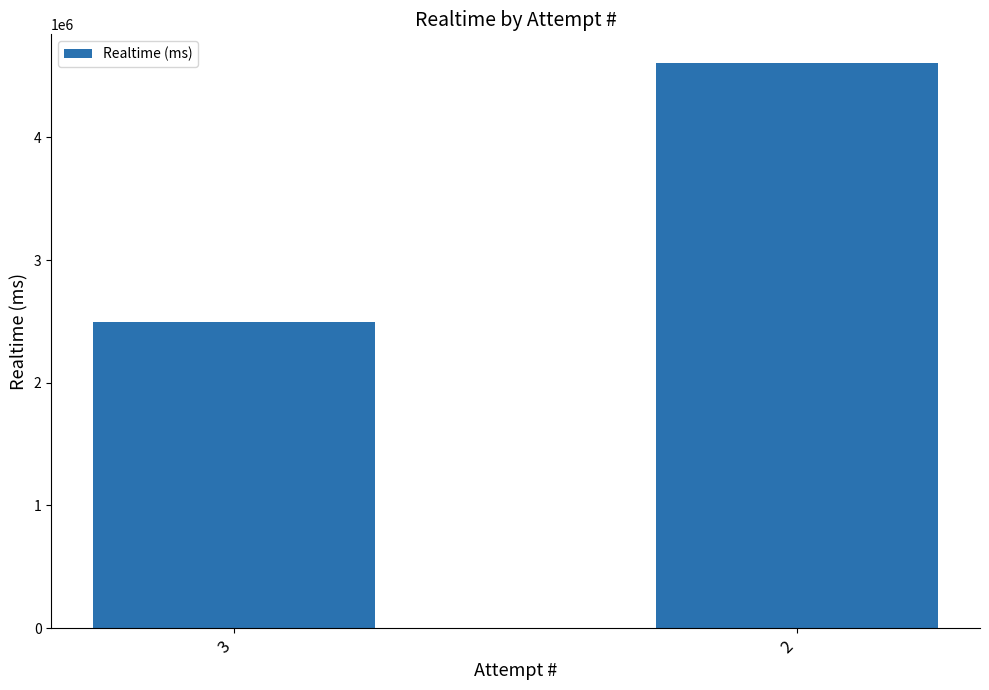

What is the value of the 1st bar from the left?

2496197